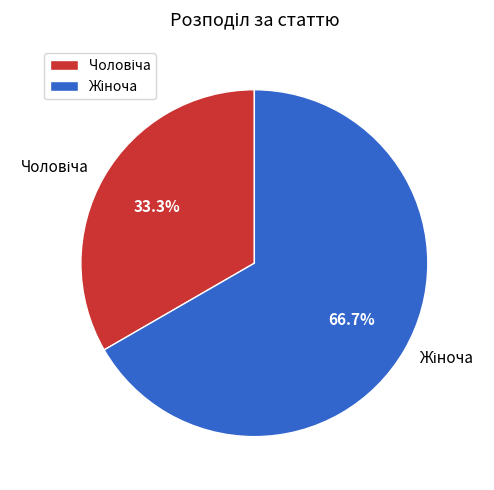

Does any single category account for the majority?

Yes